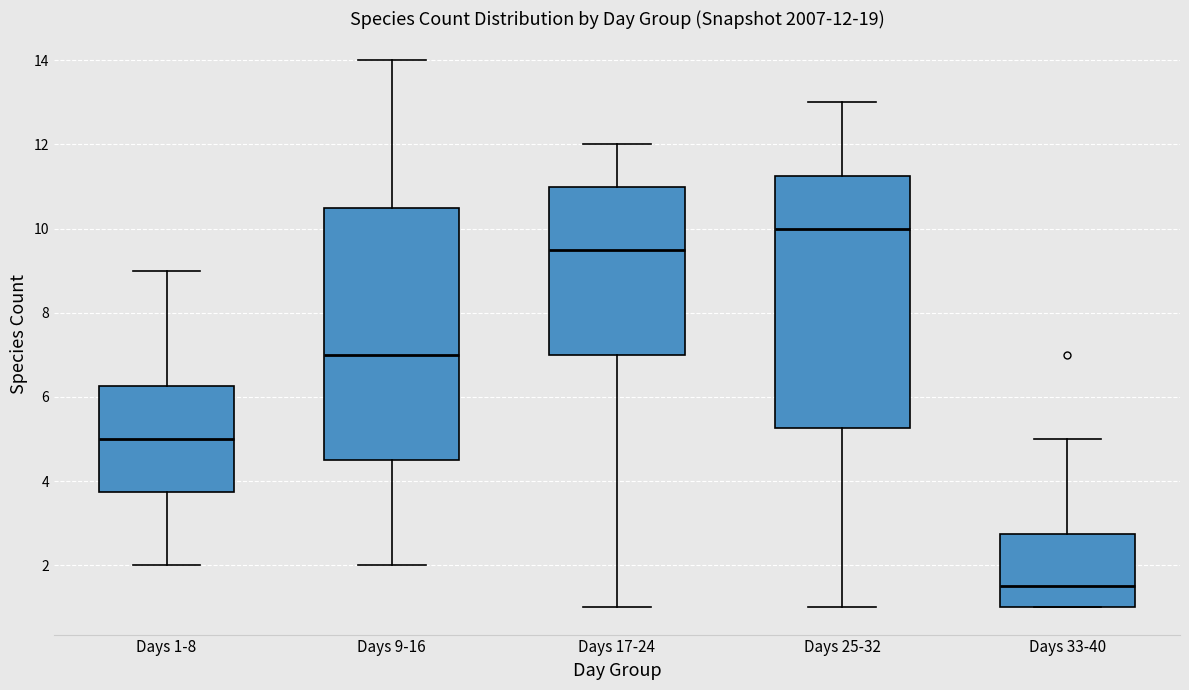

Which box has the highest median line?

Days 25-32